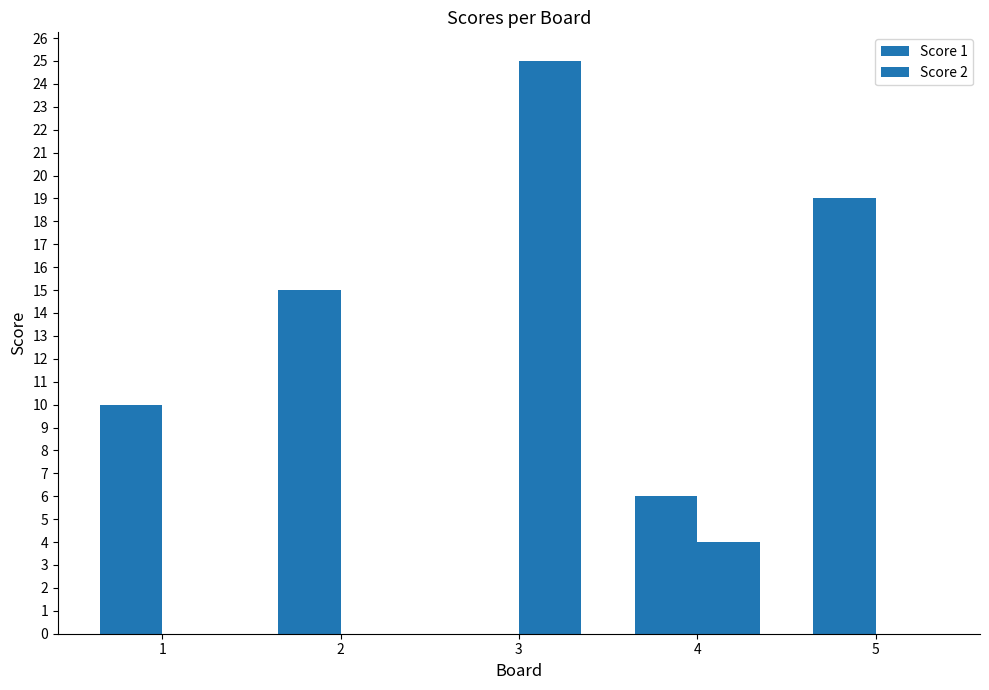

How many distinct data groups are displayed?

2